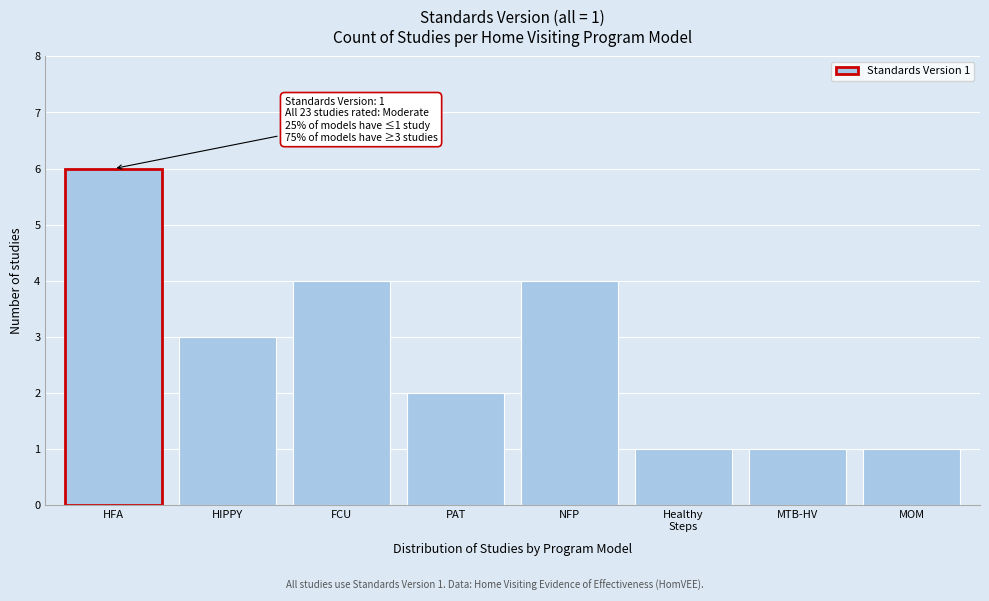

Reading right to left, list all the values displayed in this chart.

1	1	1	4	2	4	3	6